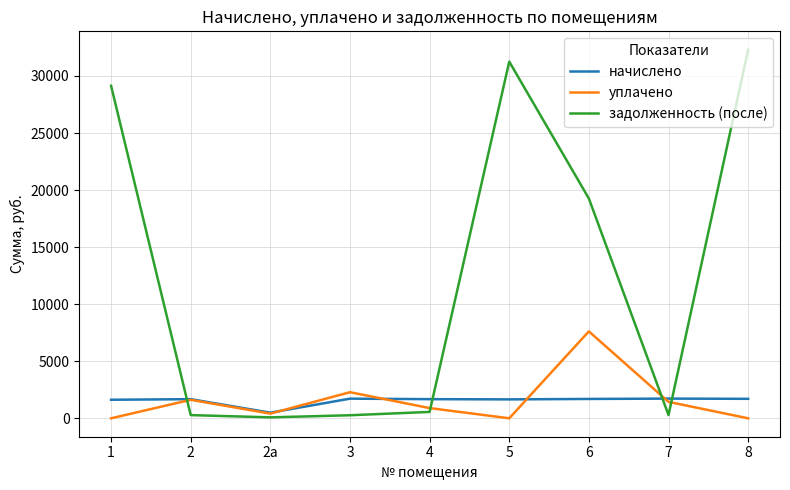

What is the total value across all series at 4?

3130.7